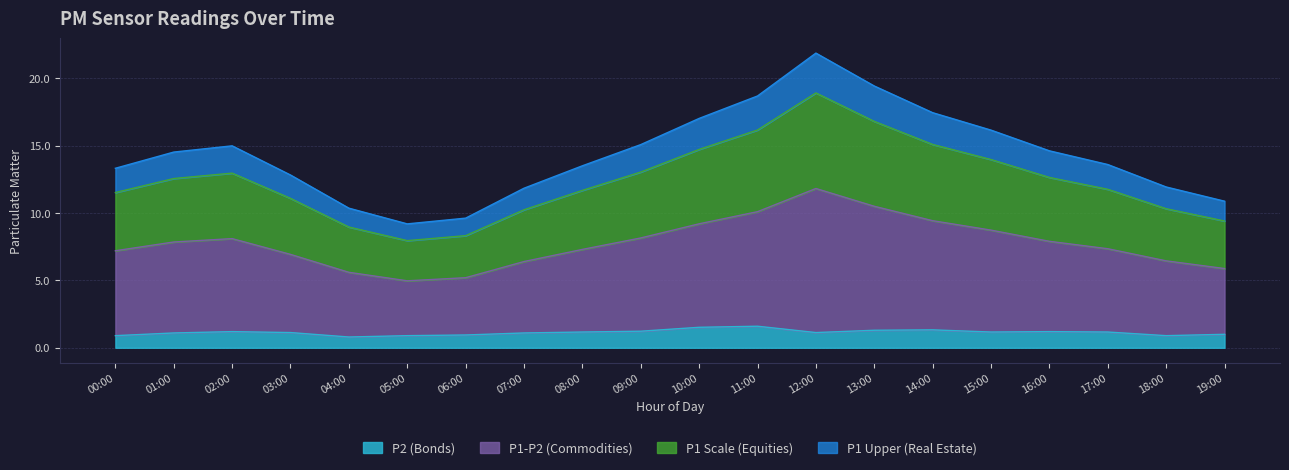

What is the total value across all series at 10:00?

17.0